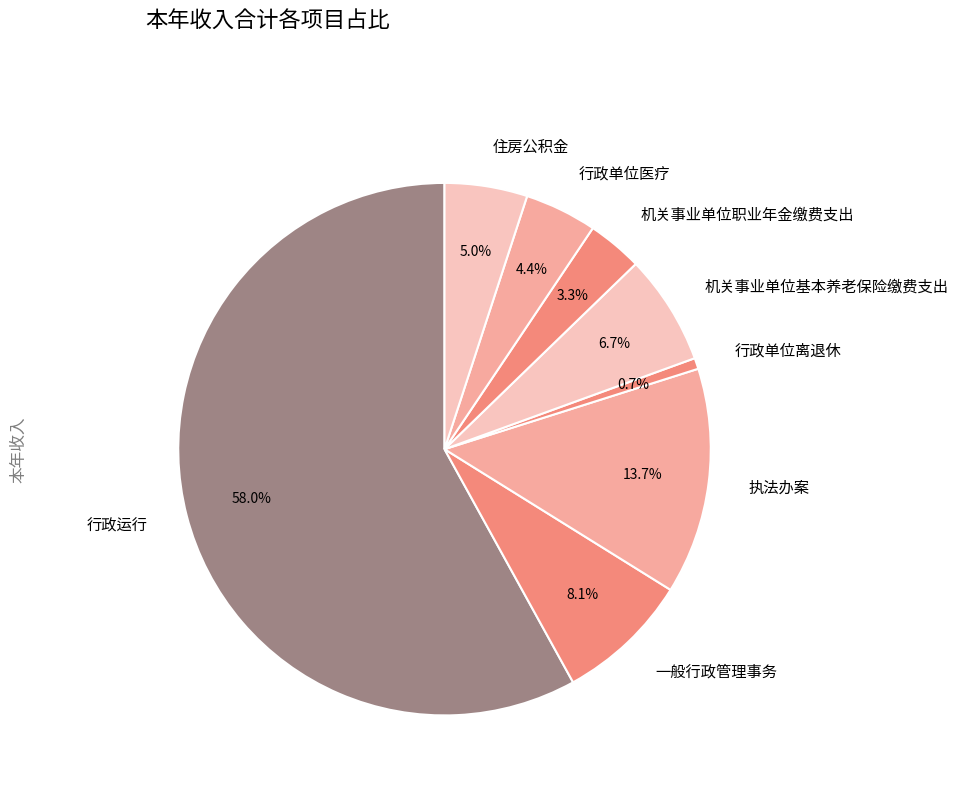

How many slices are in this pie chart?

8